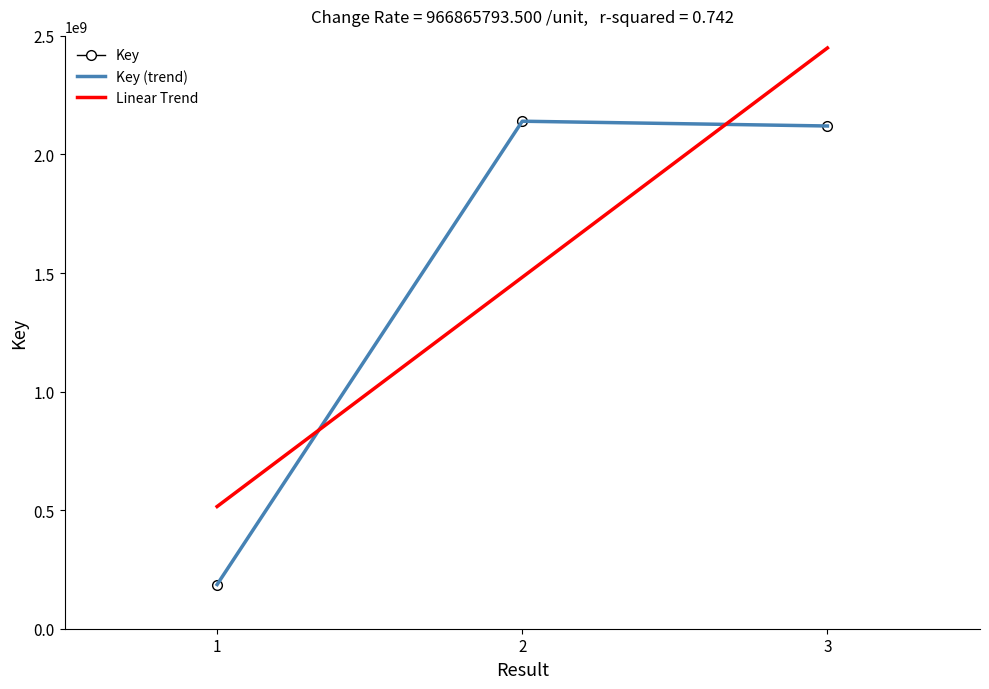

What is the change in value from 1 to 3?

+1933731587